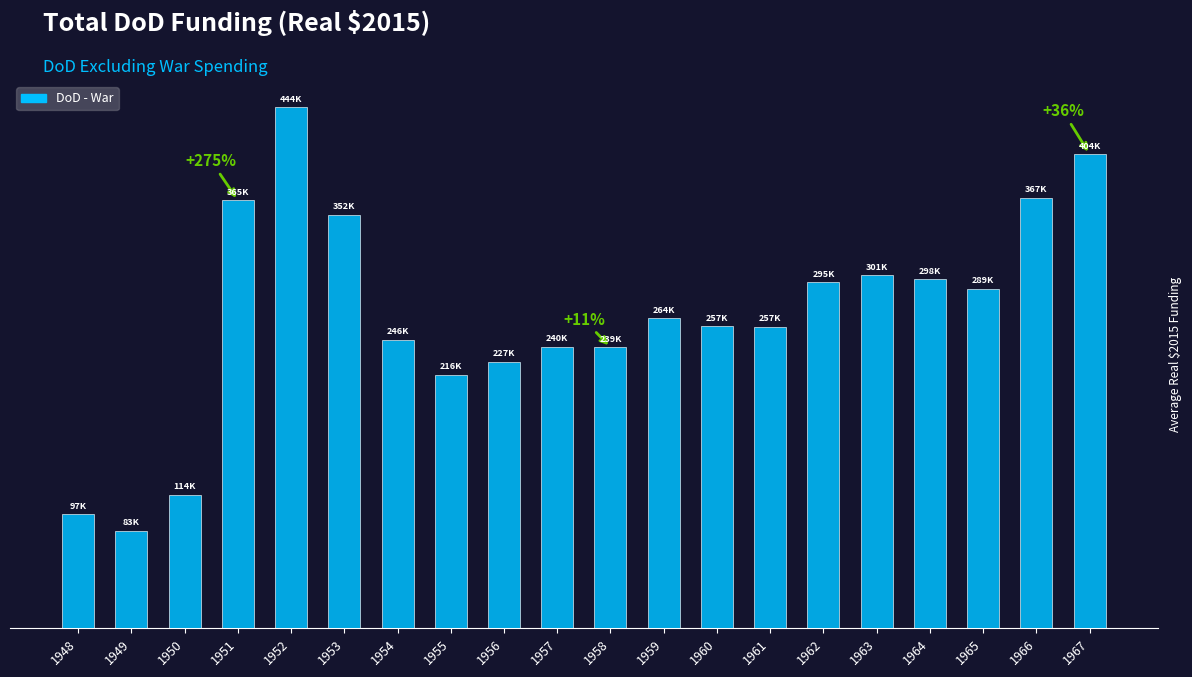

Rank the categories by value from highest to lowest.

1952, 1967, 1966, 1951, 1953, 1963, 1964, 1962, 1965, 1959, 1960, 1961, 1954, 1957, 1958, 1956, 1955, 1950, 1948, 1949